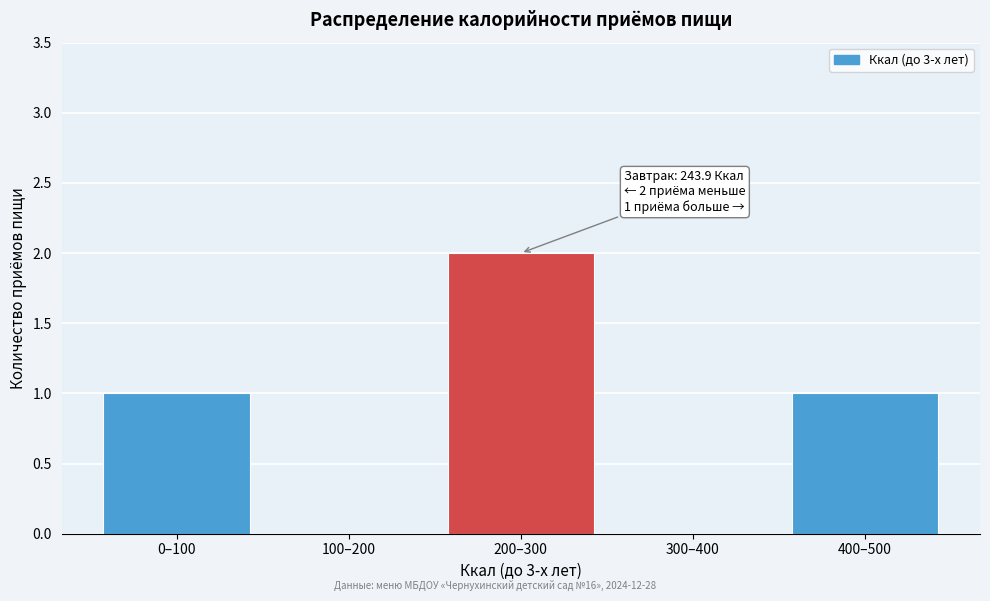

Reading left to right, transcribe all the data shown in this chart.

0–100=1	100–200=0	200–300=2	300–400=0	400–500=1